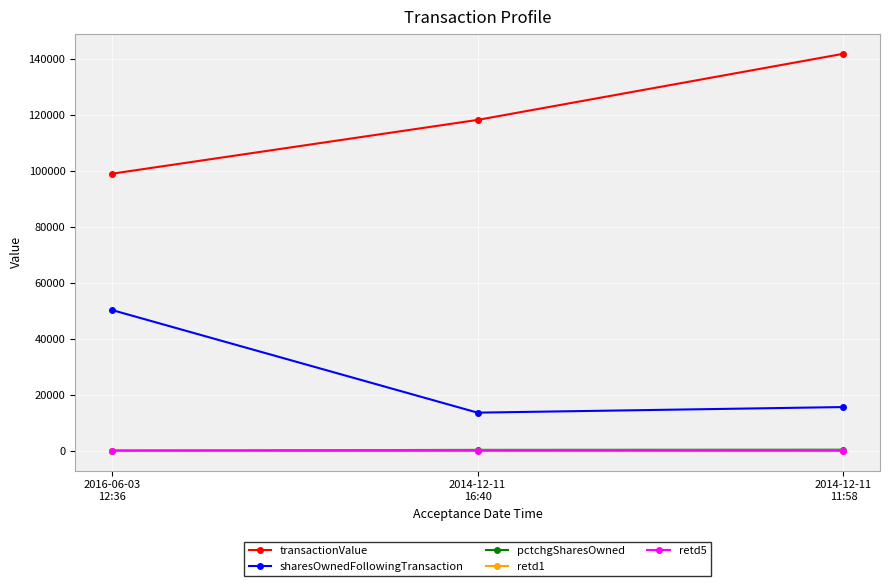

At how many categories does at least one series exceed 83788?

3